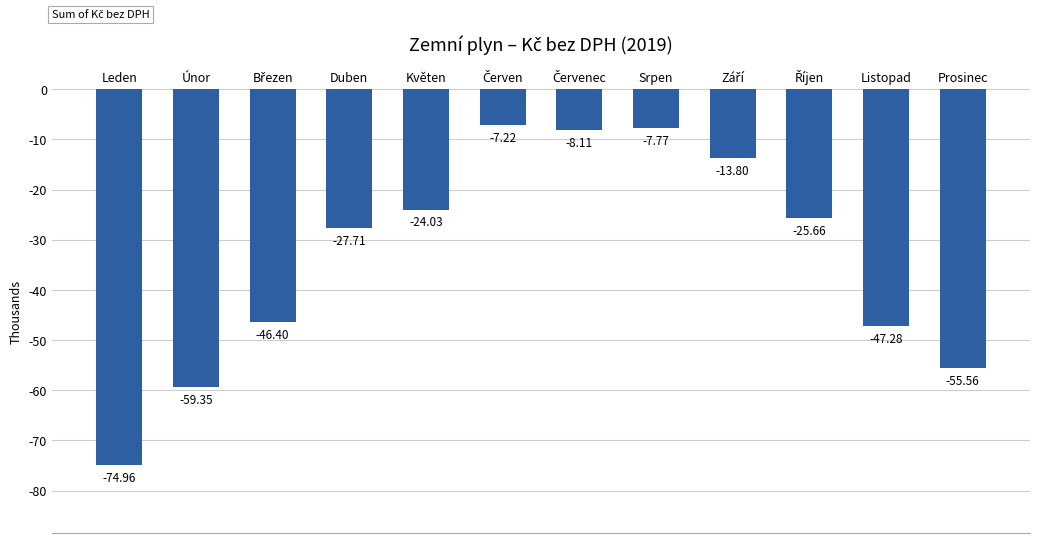

At which category does the chart reach its minimum across all series?

Leden